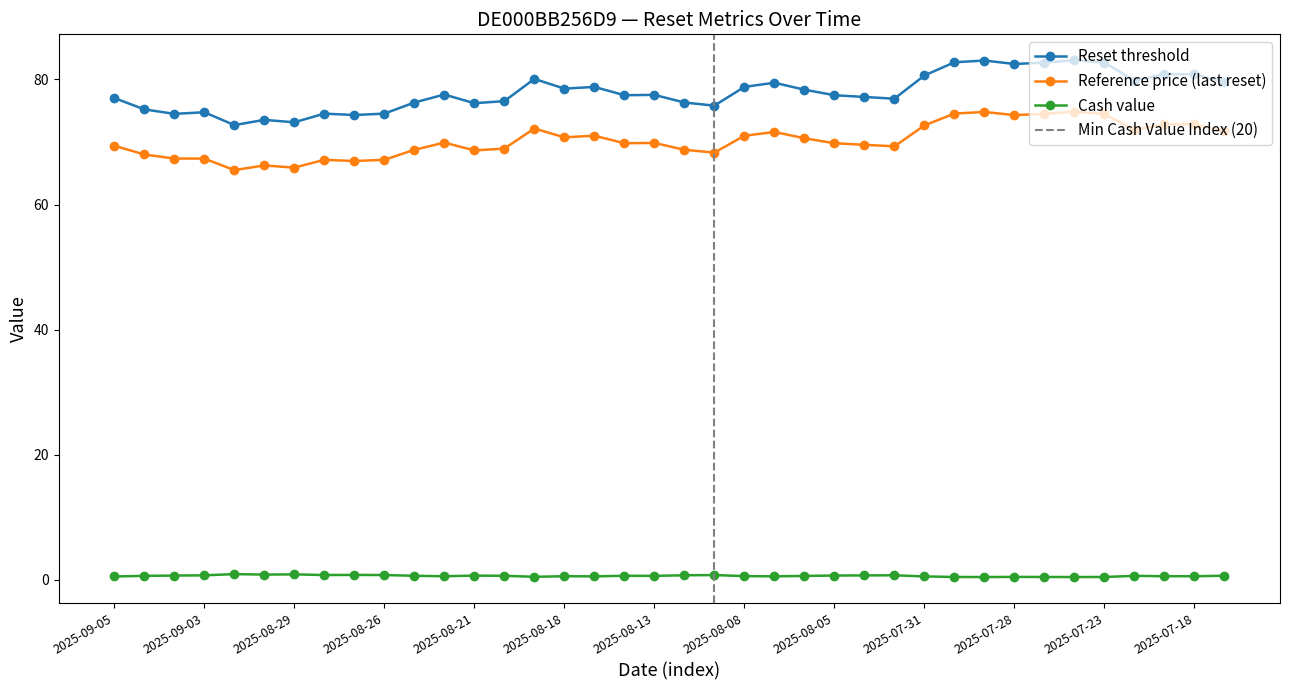

True or false: Reference price (last reset) and Cash value intersect in this chart.

False